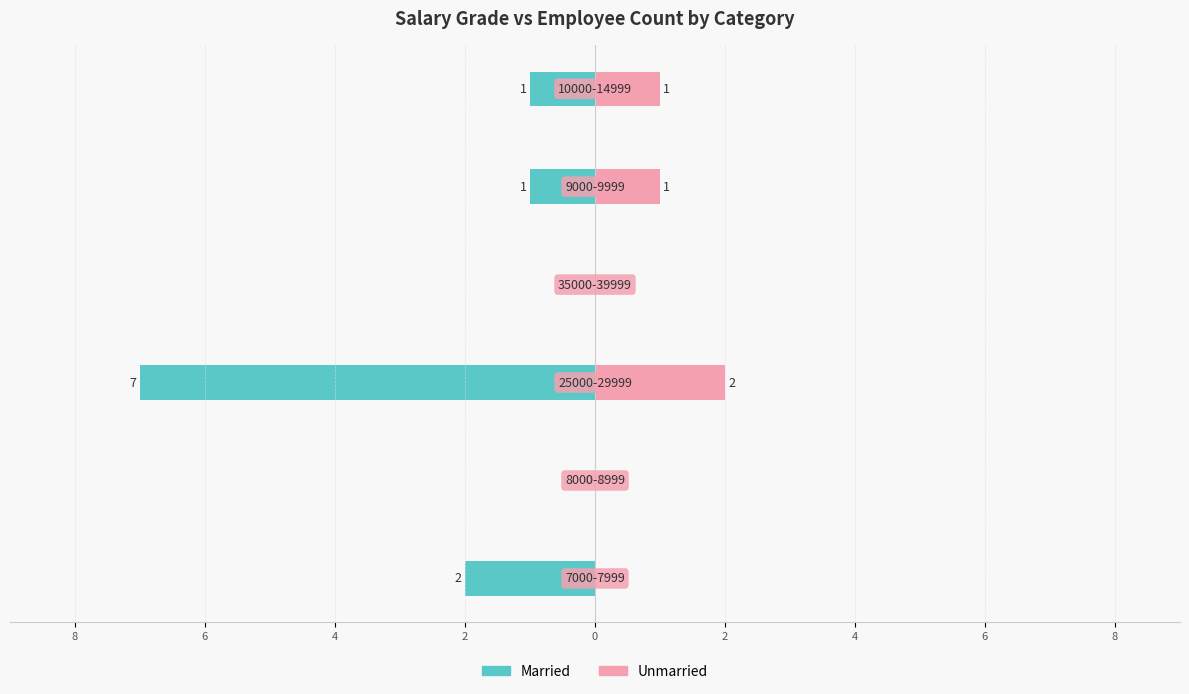

What are all the series names shown in the legend?

Married, Unmarried